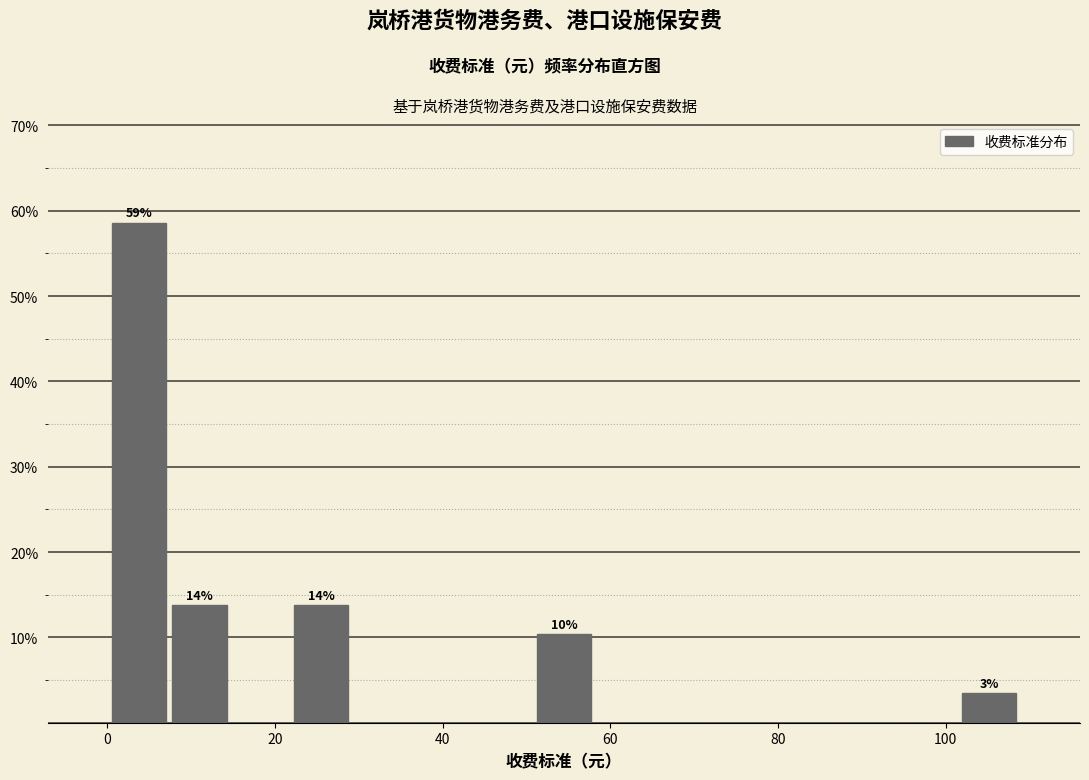

Read against the x-axis, roughly where is the centre of the tallest bar?

4